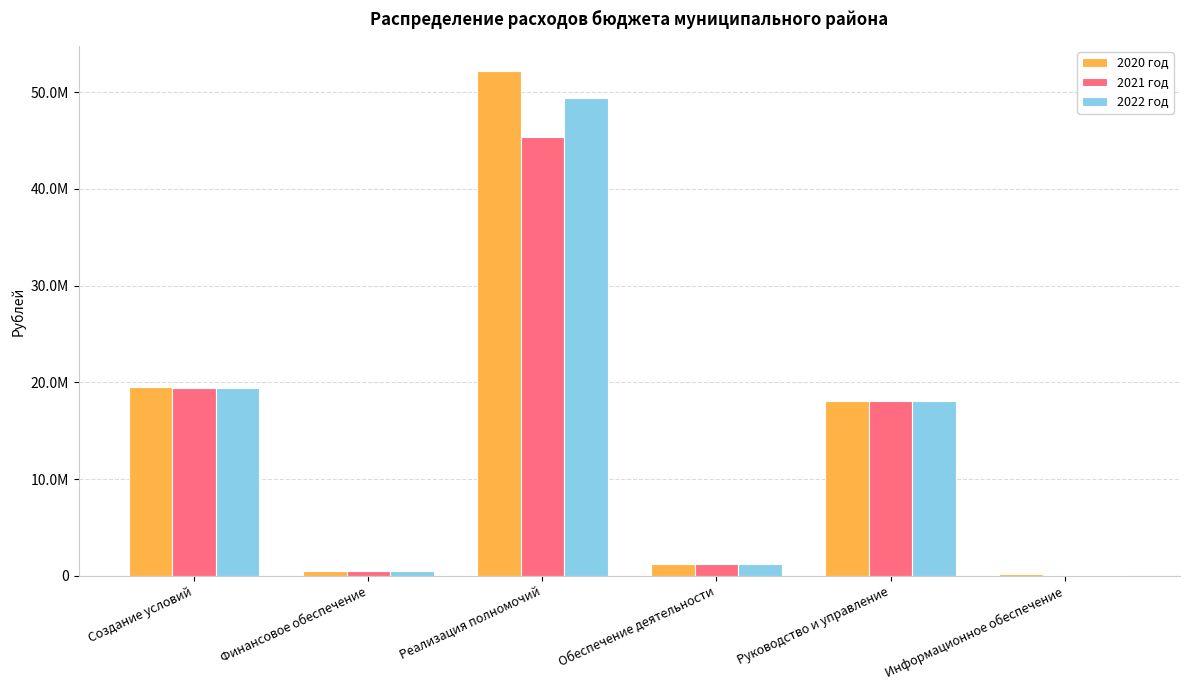

Rank the series by their average value, from highest to lowest.

2020 год, 2022 год, 2021 год